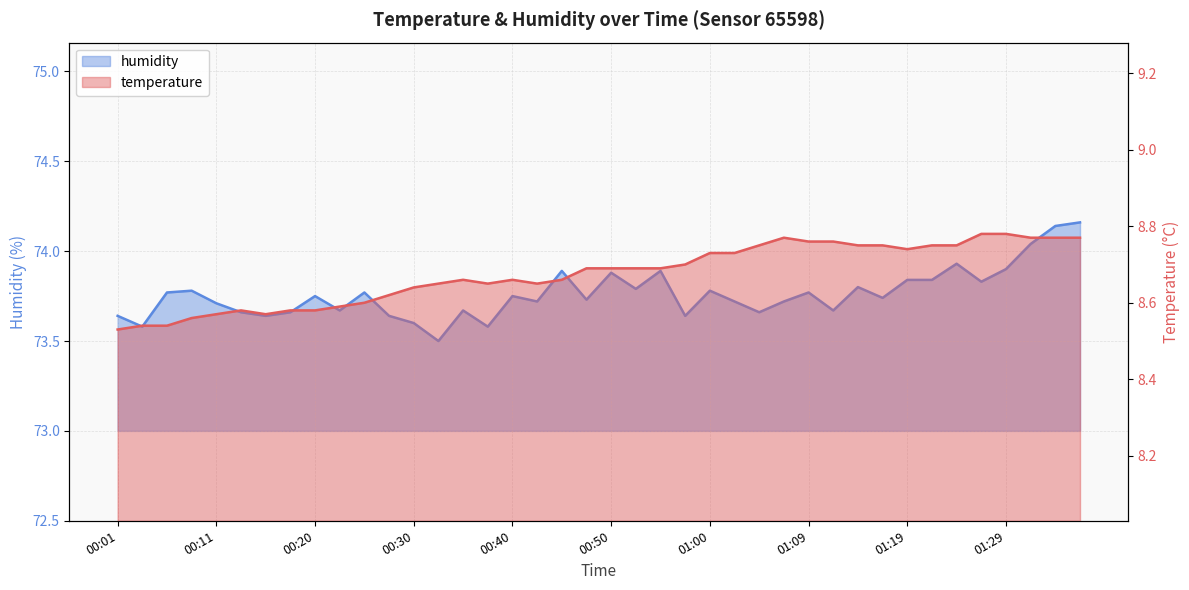

Reading left to right, what are all the values shown in this chart?

temperature: 8.5	8.5	8.5	8.6	8.6	8.6	8.6	8.6	8.6	8.6	8.6	8.6	8.6	8.7	8.7	8.7	8.7	8.7	8.7	8.7	8.7	8.7	8.7	8.7	8.7	8.7	8.8	8.8	8.8	8.8	8.8	8.8	8.7	8.8	8.8	8.8	8.8	8.8	8.8	8.8
humidity: 73.6	73.6	73.8	73.8	73.7	73.7	73.6	73.7	73.8	73.7	73.8	73.6	73.6	73.5	73.7	73.6	73.8	73.7	73.9	73.7	73.9	73.8	73.9	73.6	73.8	73.7	73.7	73.7	73.8	73.7	73.8	73.7	73.8	73.8	73.9	73.8	73.9	74.0	74.1	74.2